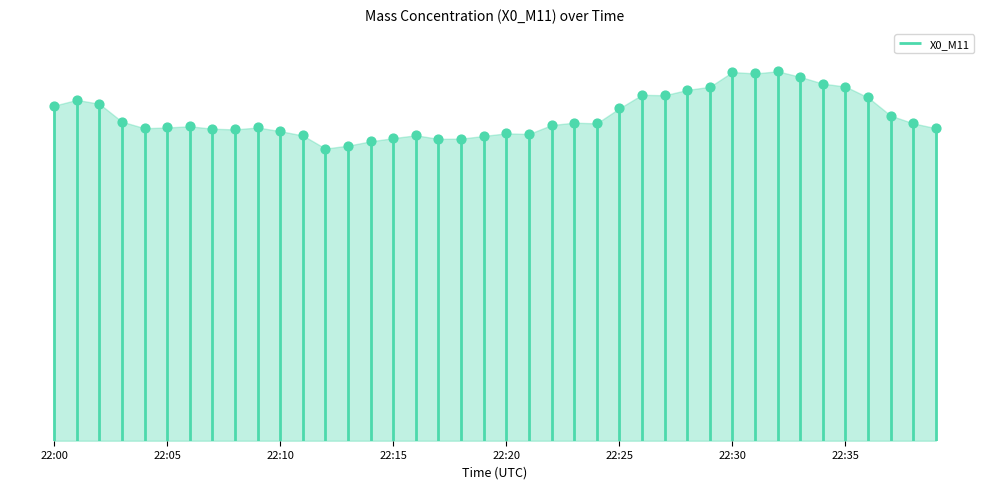

Approximately how many times larger is the value at 22:14 compared to 22:24?

0.9